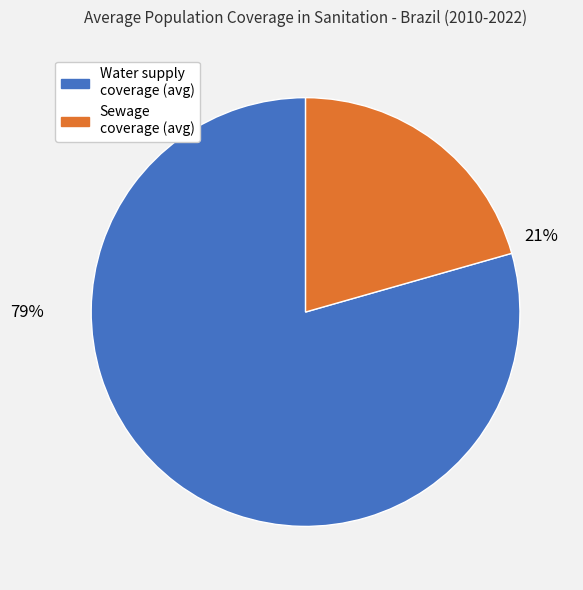

Which category has the biggest portion of the pie?

Water supply coverage (avg)